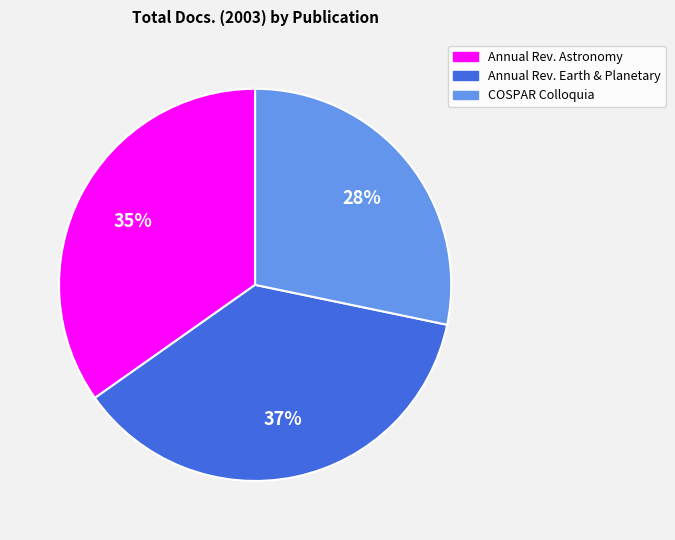

Between Annual Rev. Astronomy and COSPAR Colloquia, which is larger?

Annual Rev. Astronomy